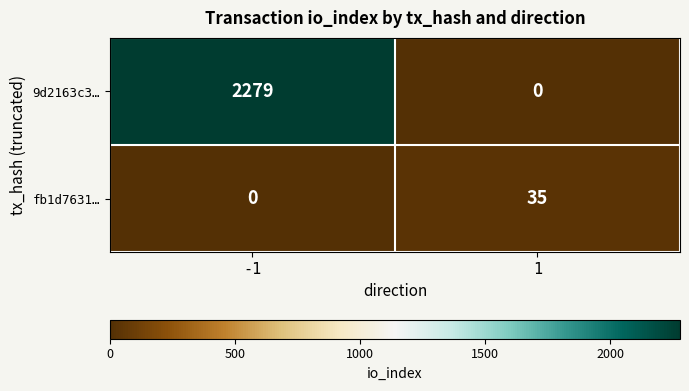

Which series has the largest total across all categories?

9d2163c3…